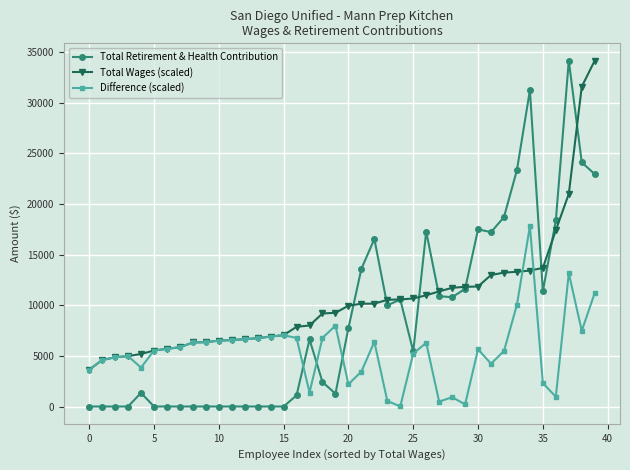

At how many categories does at least one series exceed 439?

40